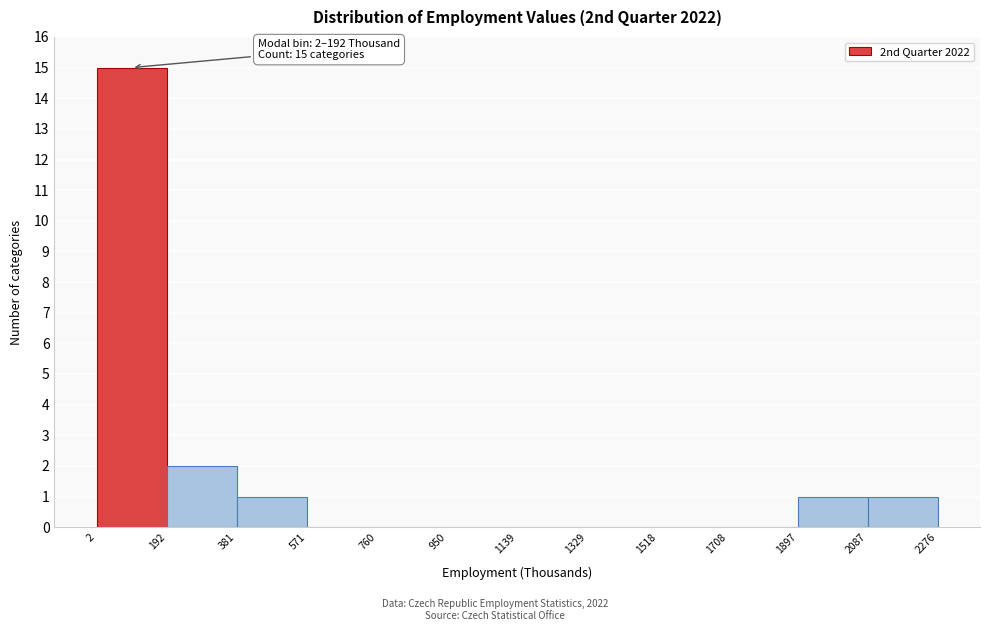

Which range on the x-axis has the tallest bar?

2 to 192